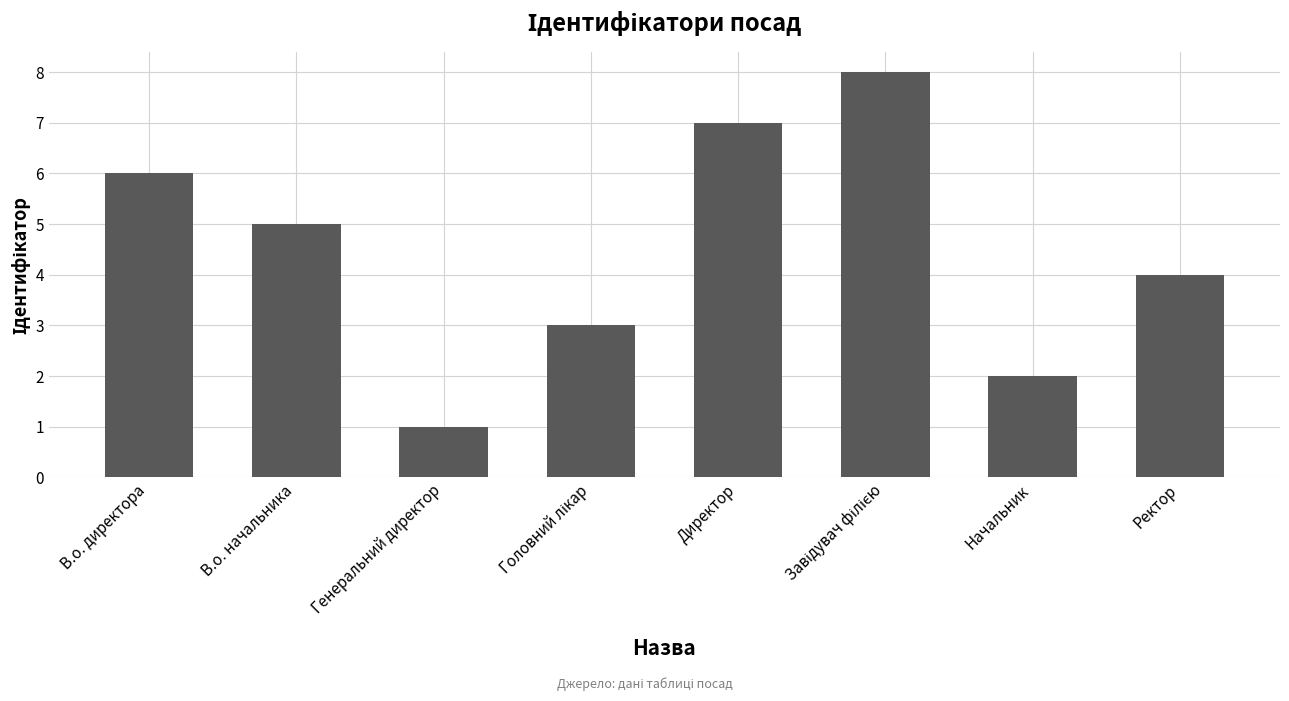

What is the greatest value displayed?

8